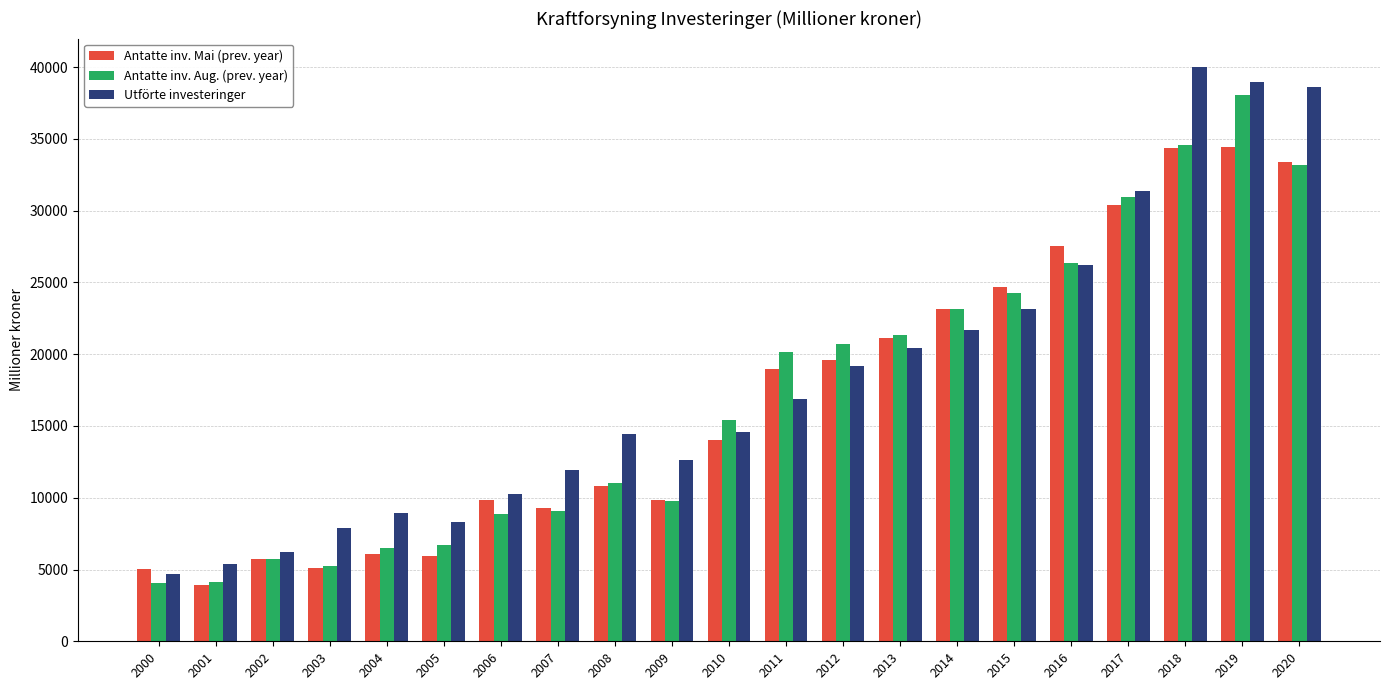

At which category is the sum across all series the highest?

2019